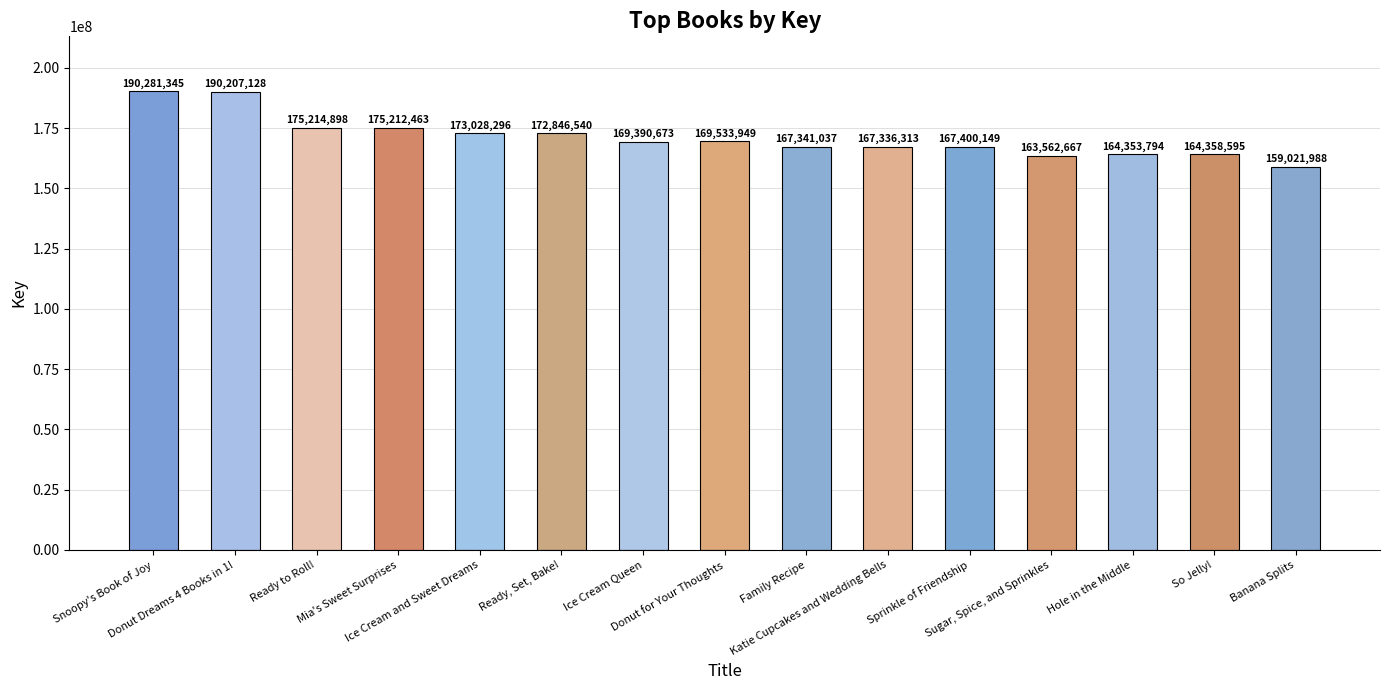

What is the label of the 6th bar from the left?

Ready, Set, Bake!